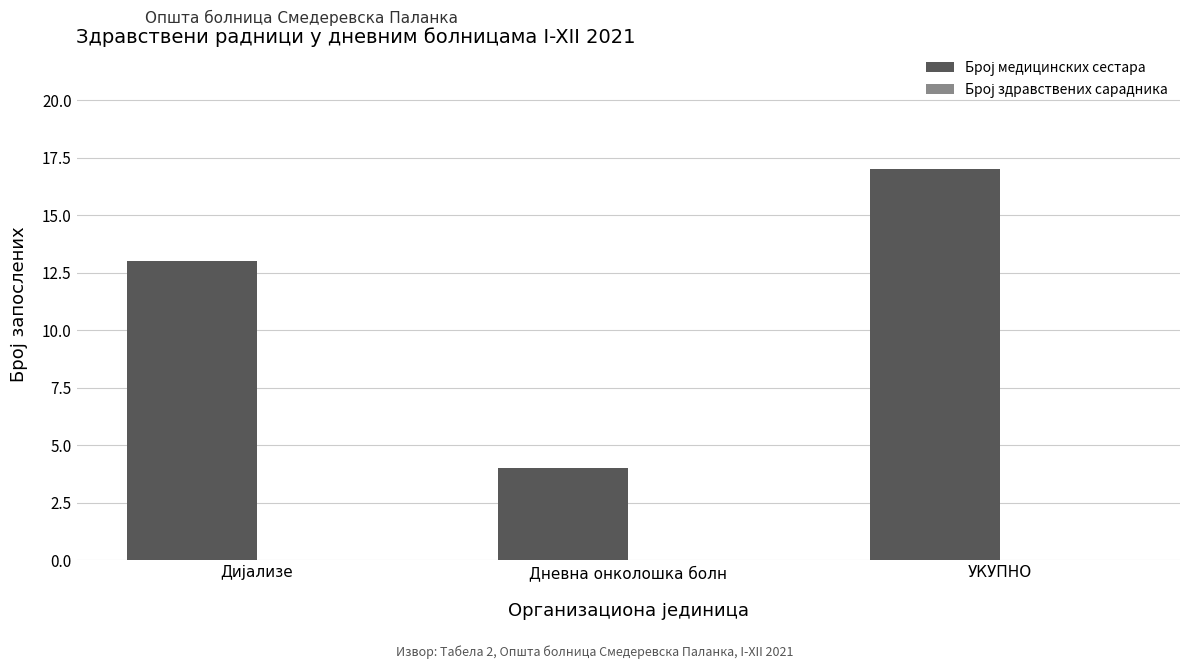

Reading left to right, extract all data points from this chart.

13	4	17